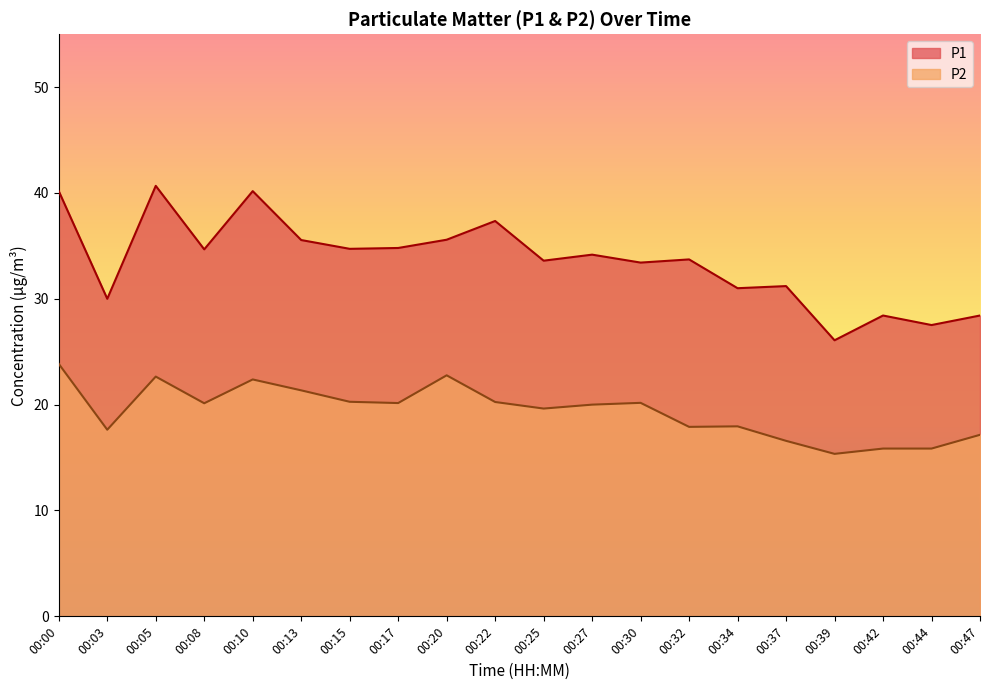

At 00:00, list the series in order from largest to smallest.

P1, P2